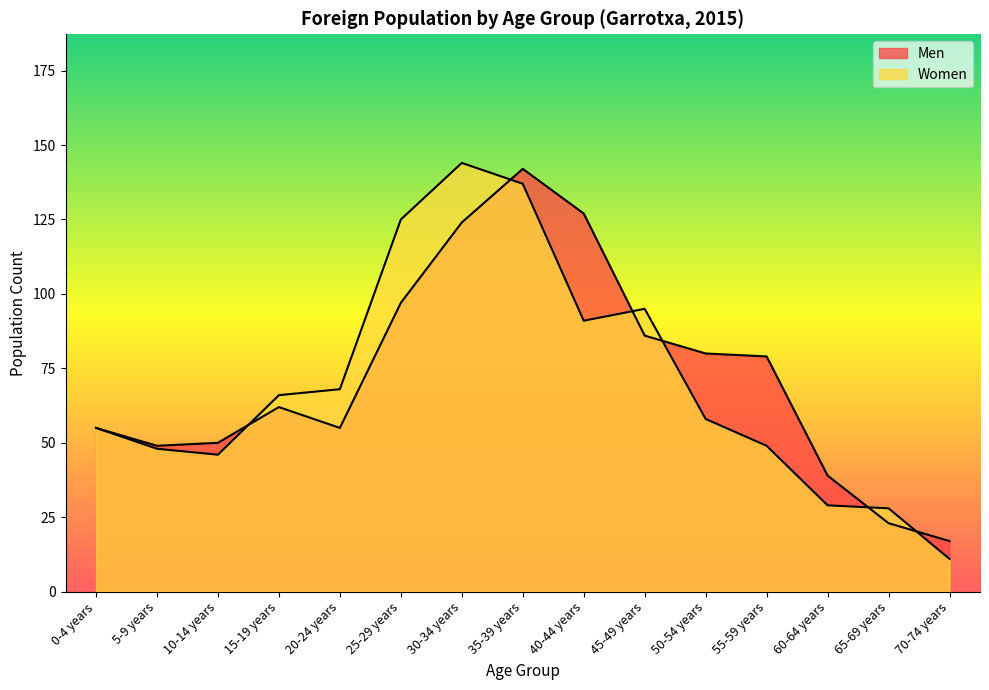

Count the number of categories in the chart.

15